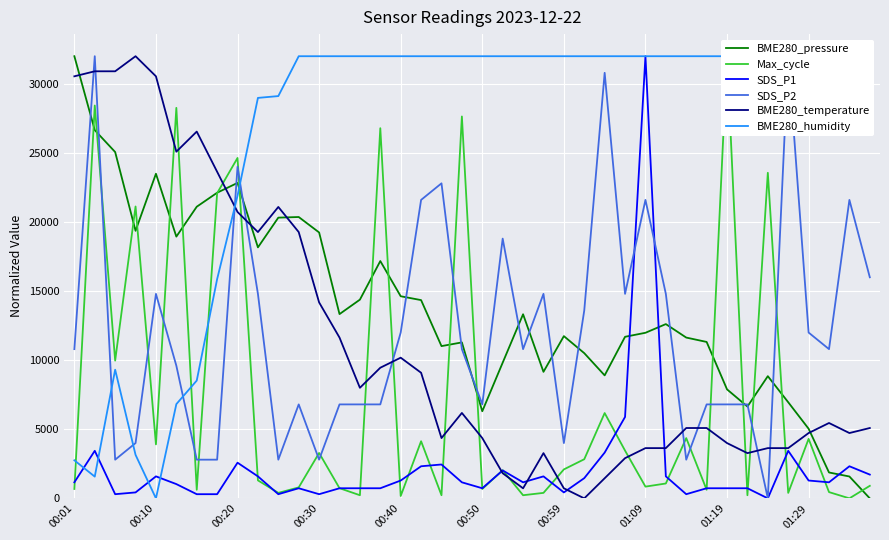

What is the spread (max minus min) of values at 13?

31268.8